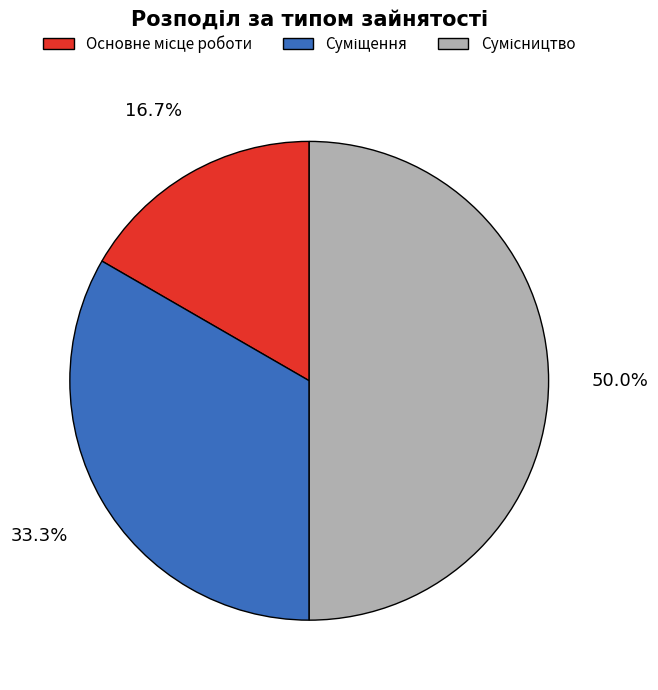

Does Сумісництво represent more than half of the total?

No